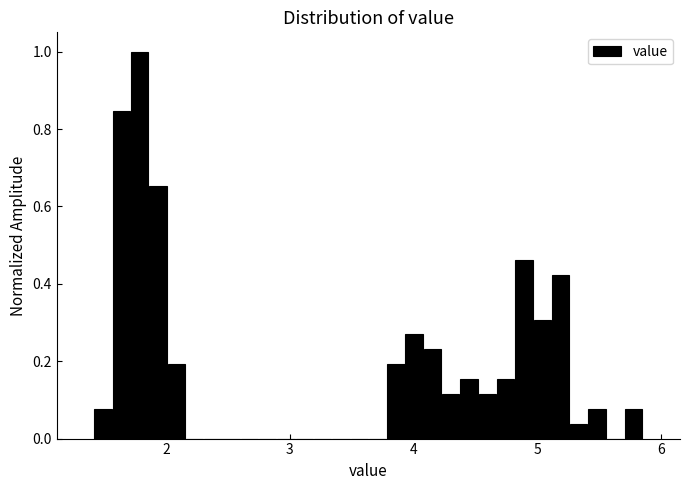

Read against the x-axis, roughly where is the centre of the tallest bar?

1.8